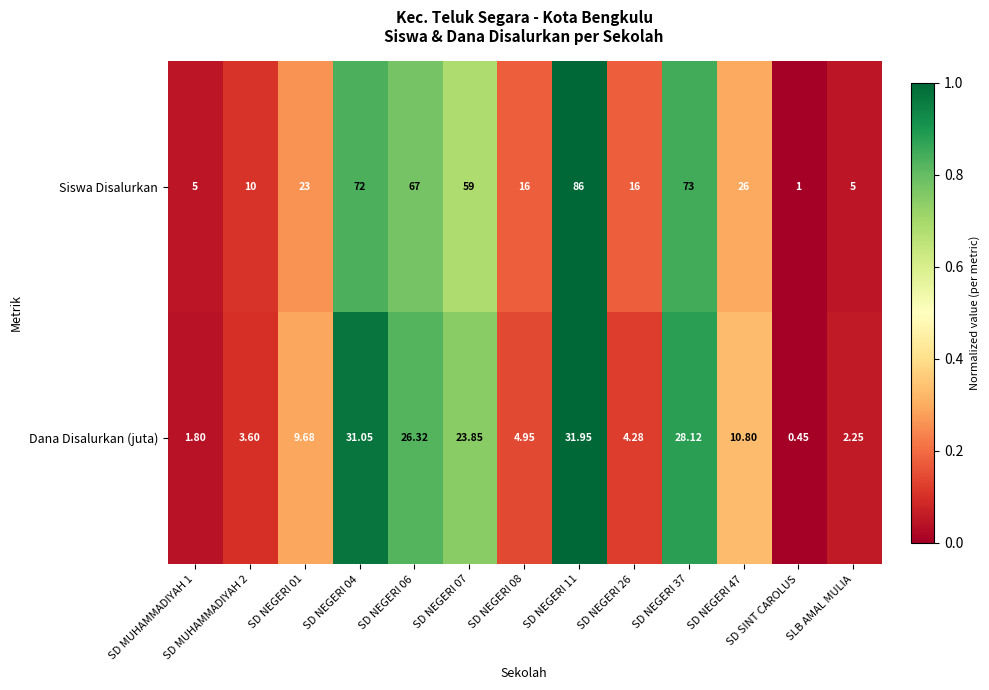

At how many categories does at least one series exceed 0?

13